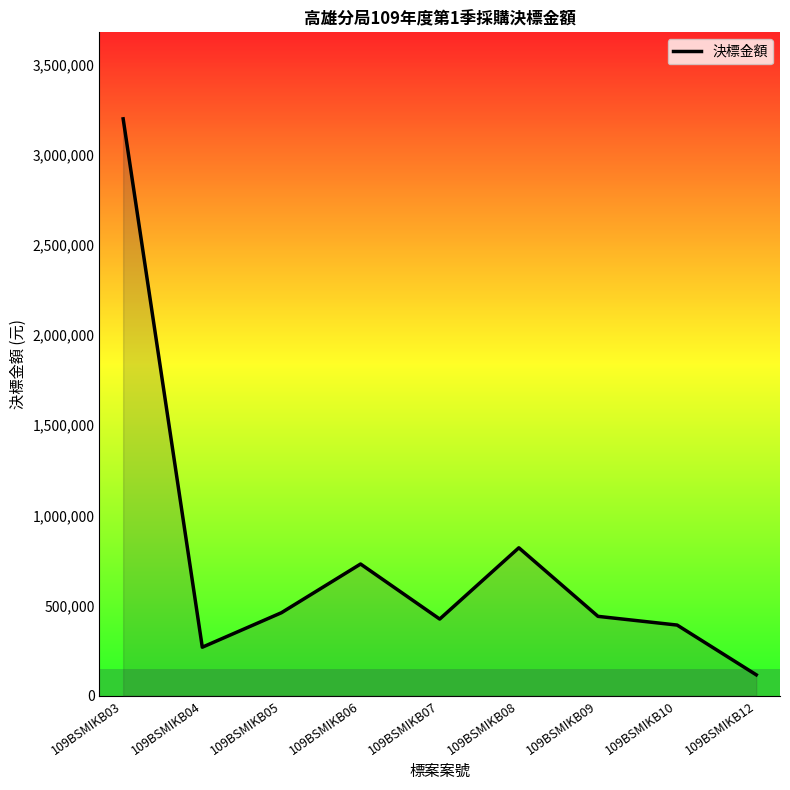

True or false: the data shows 2093395 at 109BSMIKB03.

False